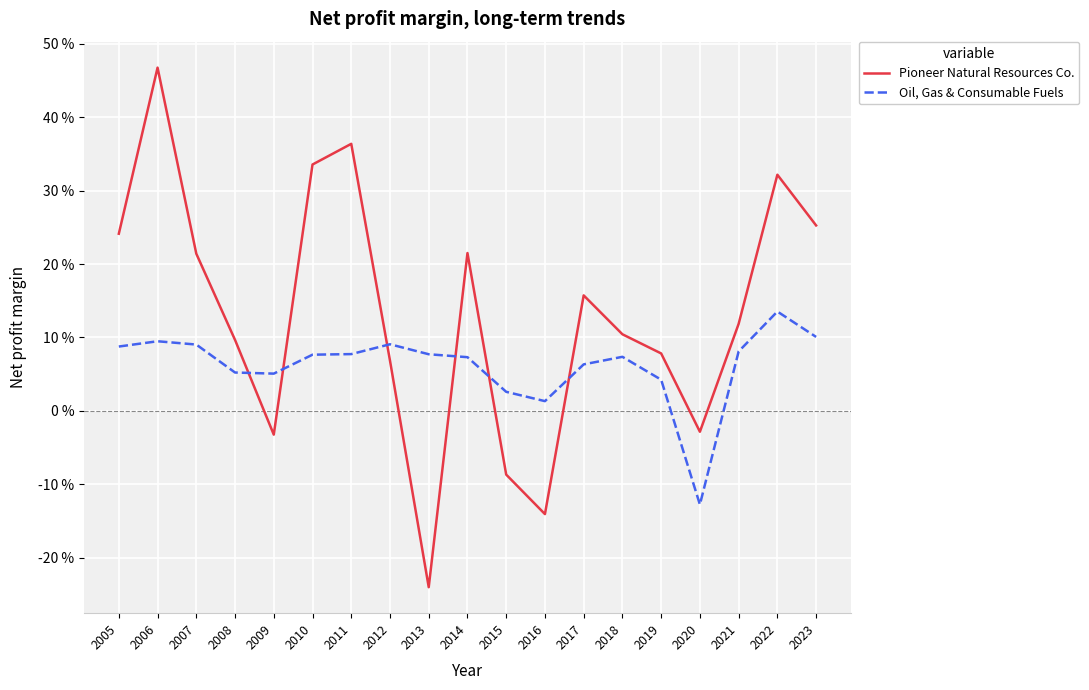

Does the chart display data point markers on the line(s)?

No